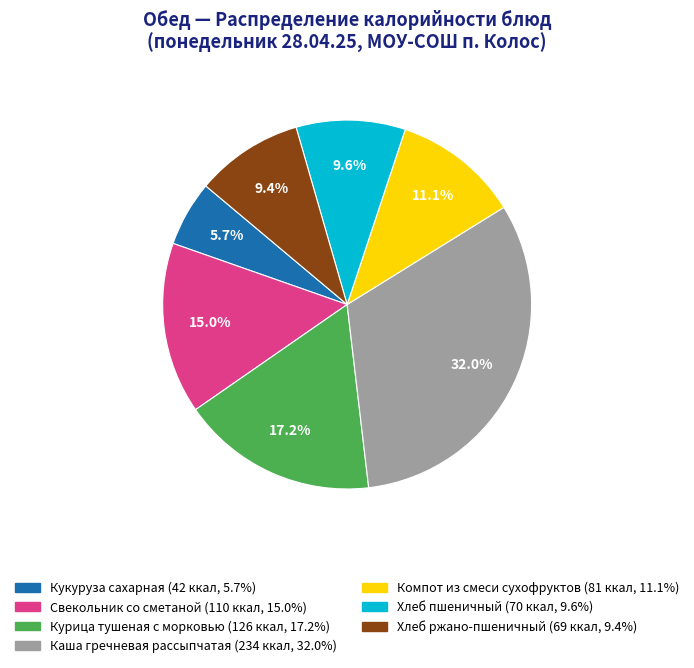

What is the smallest slice in the pie chart?

Кукуруза сахарная